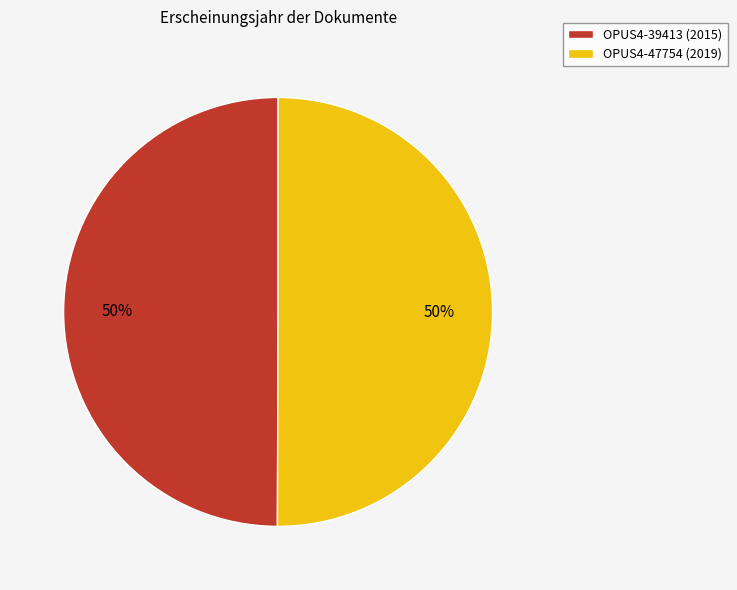

What is the ratio of the value at OPUS4-47754 (2019) to the value at OPUS4-39413 (2015)?

1.0